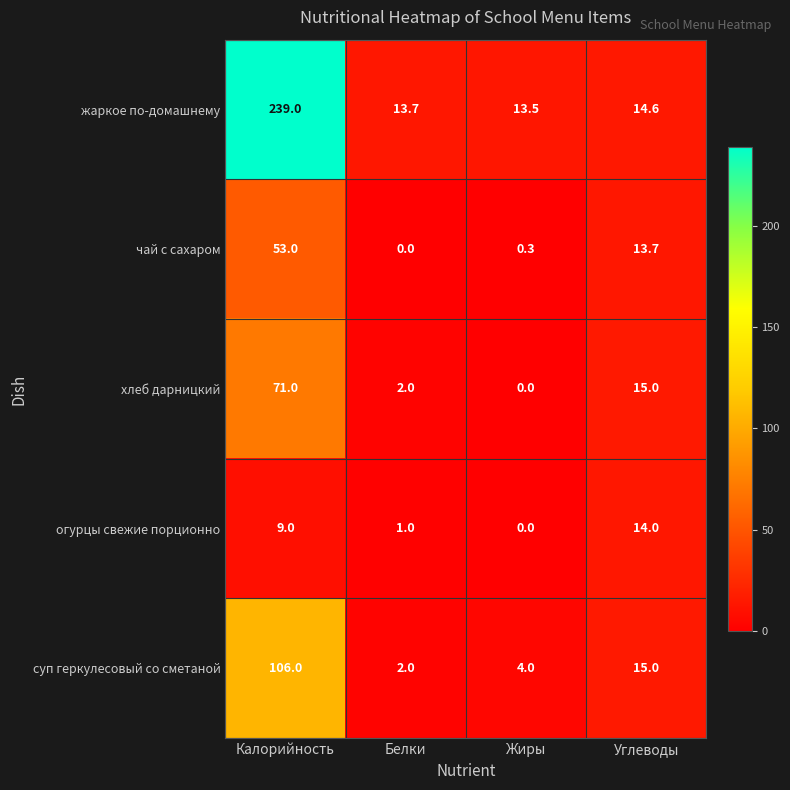

What is the difference between the maximum and minimum values in the хлеб дарницкий series?

71.0